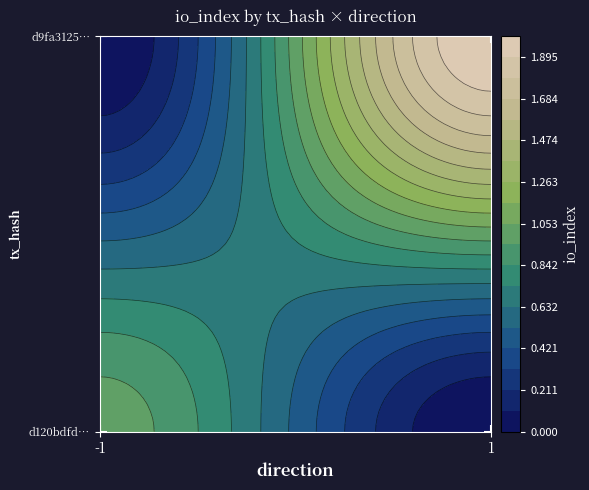

The value of d120bdfdb26e575e1bbd8c717c43e638cdee22f at direction is 0. True or false?

False